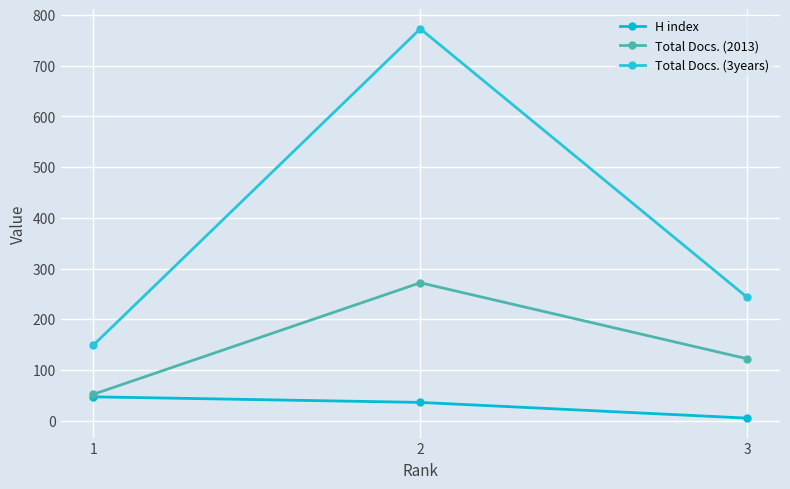

At 3, list the series in order from largest to smallest.

Total Docs. (3years), Total Docs. (2013), H index